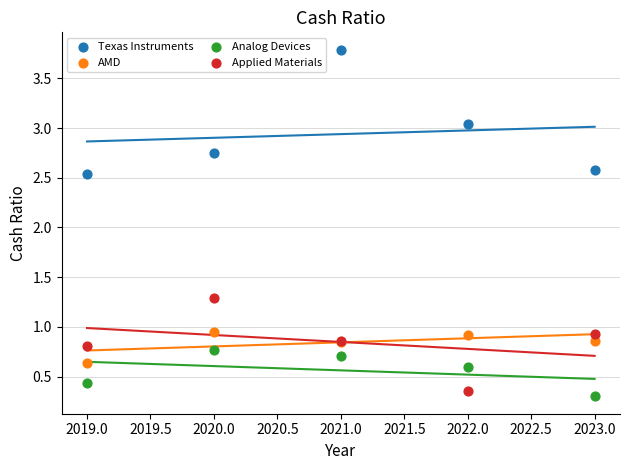

Which series has the widest spread of Y values?

Texas Instruments